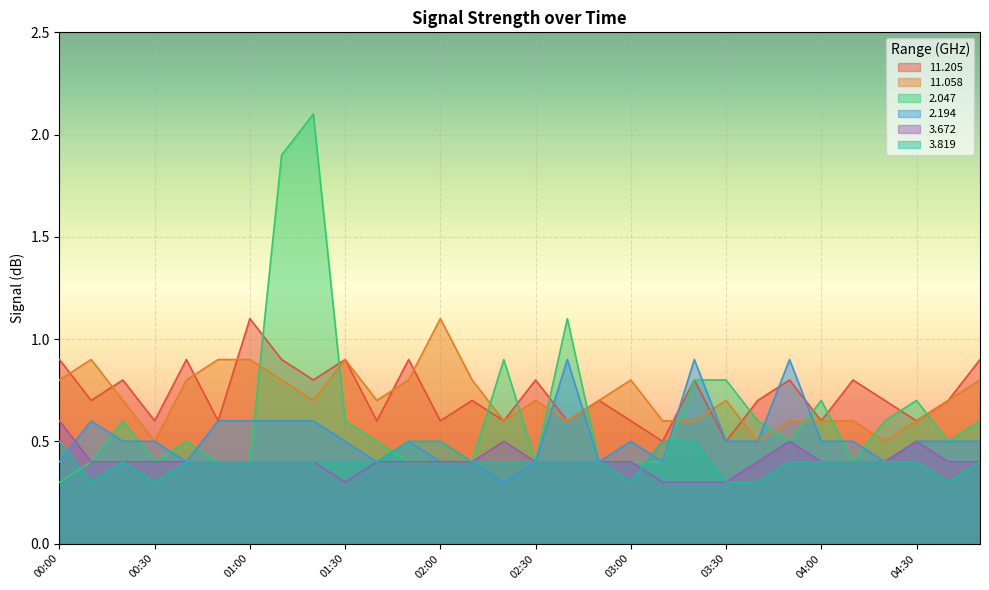

How many times do 2.047 and 11.205 cross each other?

11